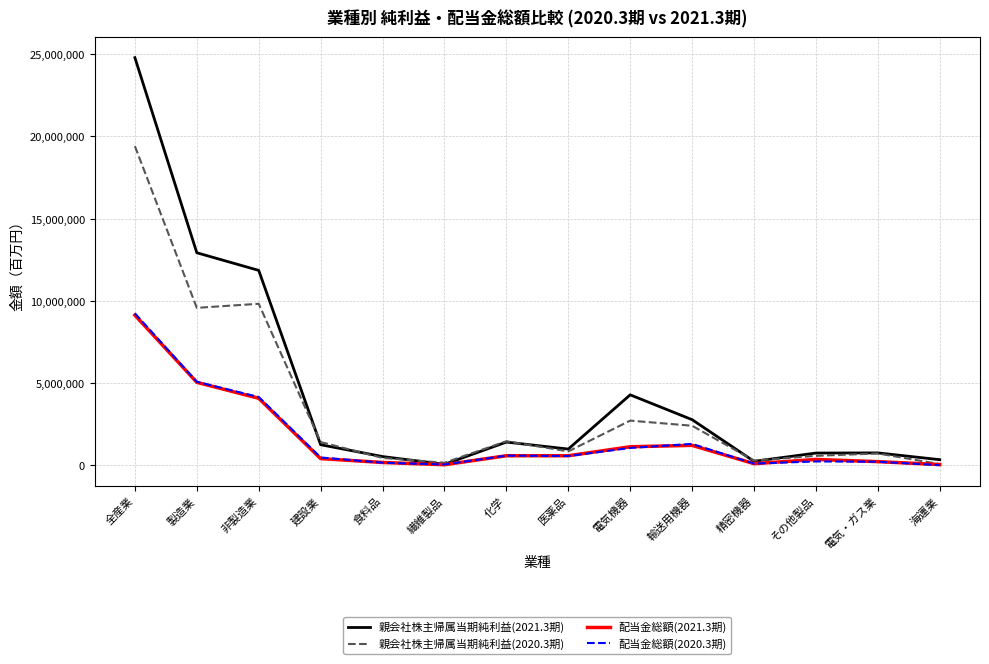

Is it true that 親会社株主帰属当期純利益(2020.3期) equals 9576575 at 製造業?

True